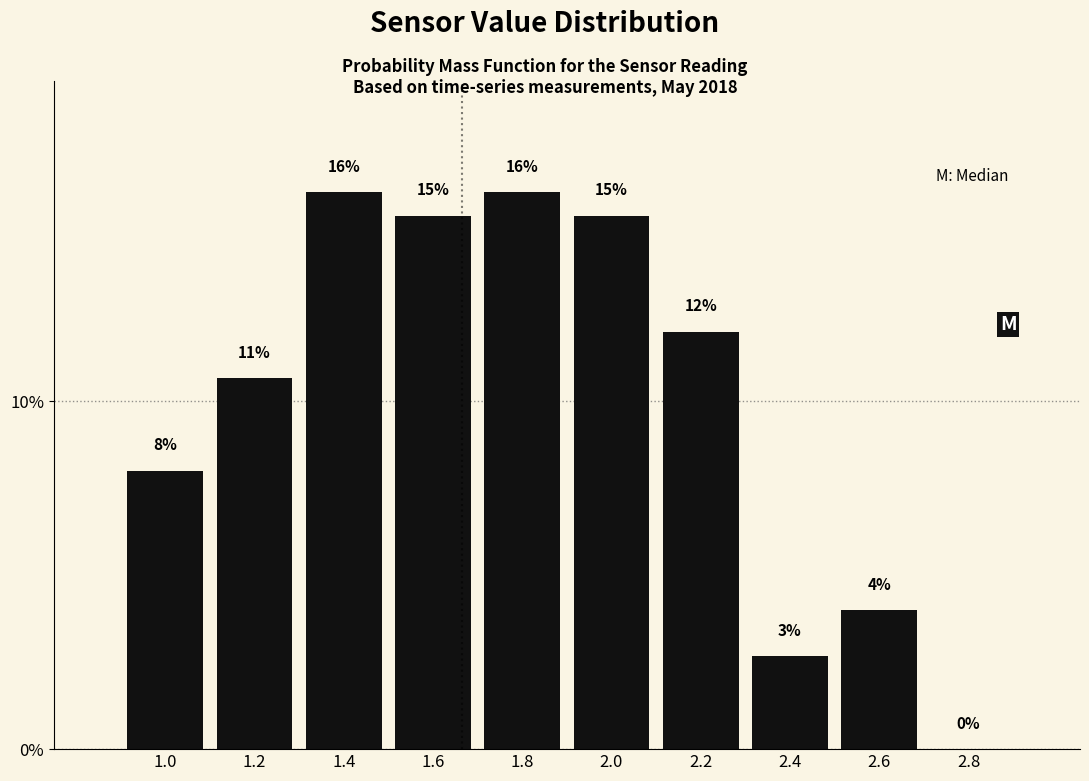

Where does the data first go above 12?

1.4